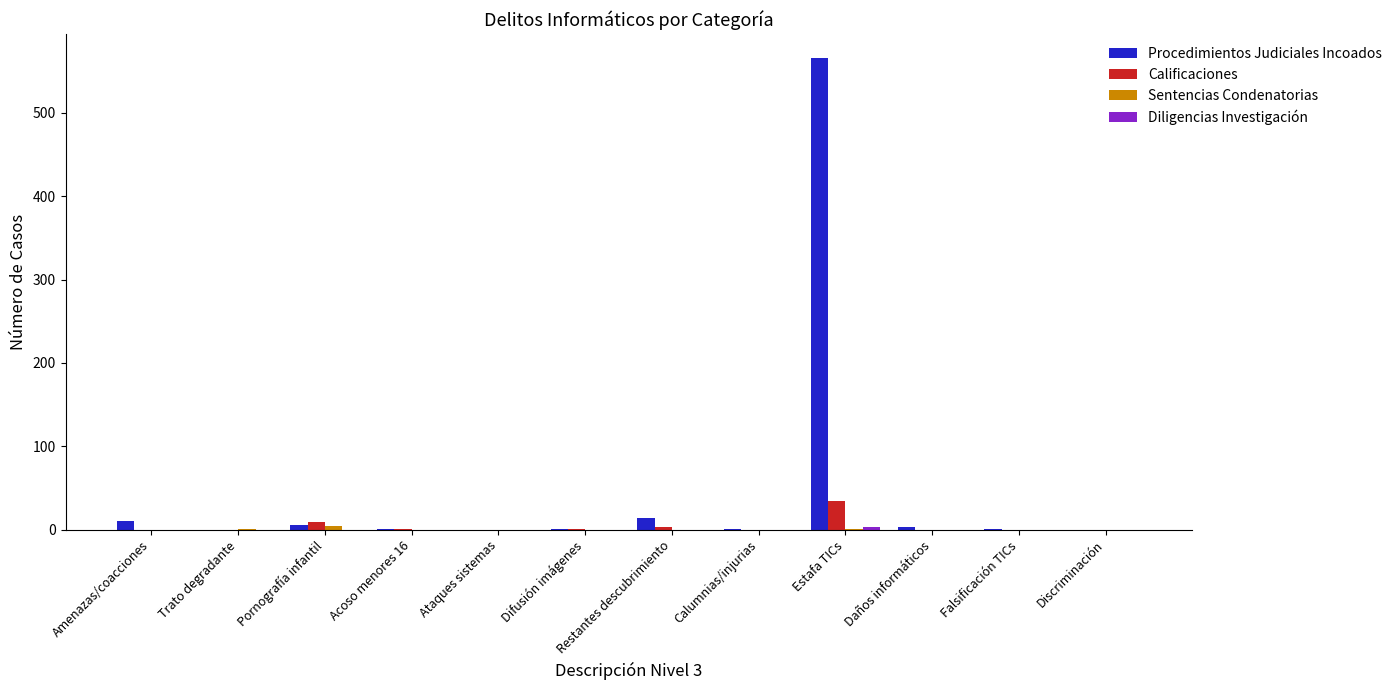

What is the difference between the Procedimientos Judiciales Incoados values at Discriminación and Restantes descubrimiento?

14